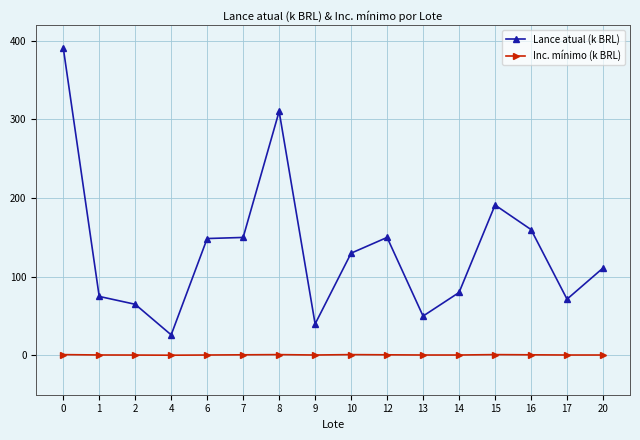

Is the value of Inc. mínimo (k BRL) at 10 greater than the value of Lance atual (k BRL) at 20?

No